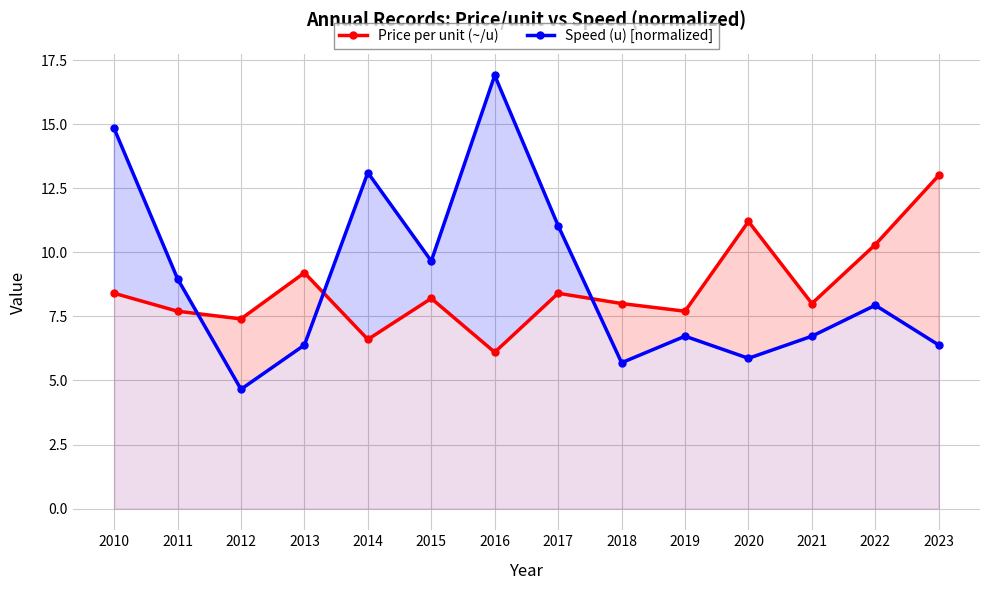

Where does the Speed (u) [normalized] series first go above 7?

2010